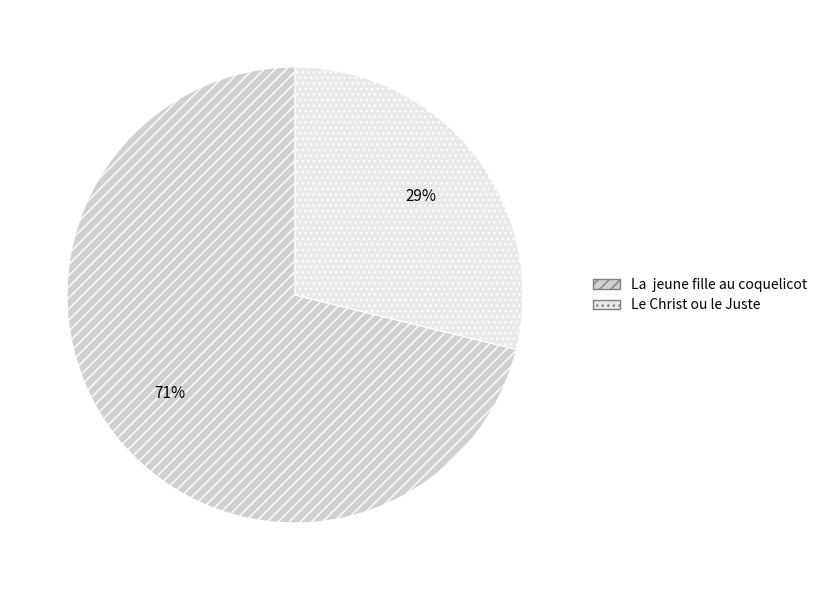

Between La jeune fille au coquelicot and Le Christ ou le Juste, which is larger?

La jeune fille au coquelicot